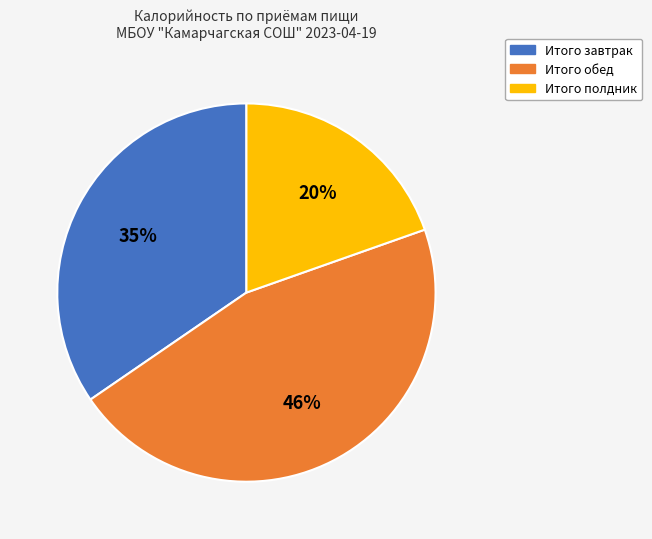

What is the ratio of the value at Итого обед to the value at Итого полдник?

2.3